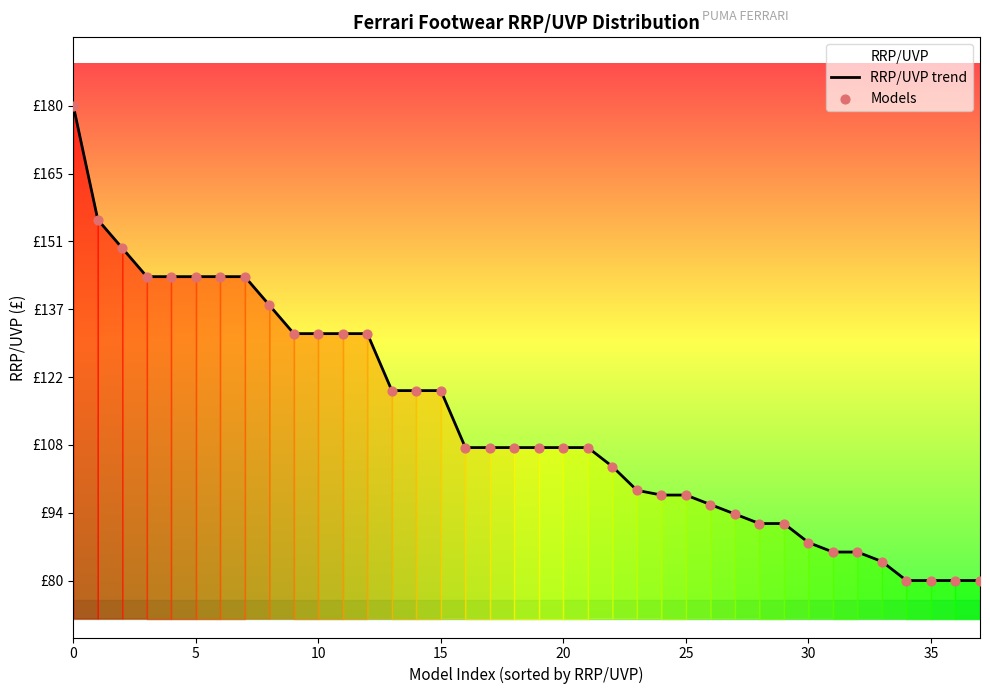

Which series has the largest Y range (max minus min)?

RRP/UVP trend